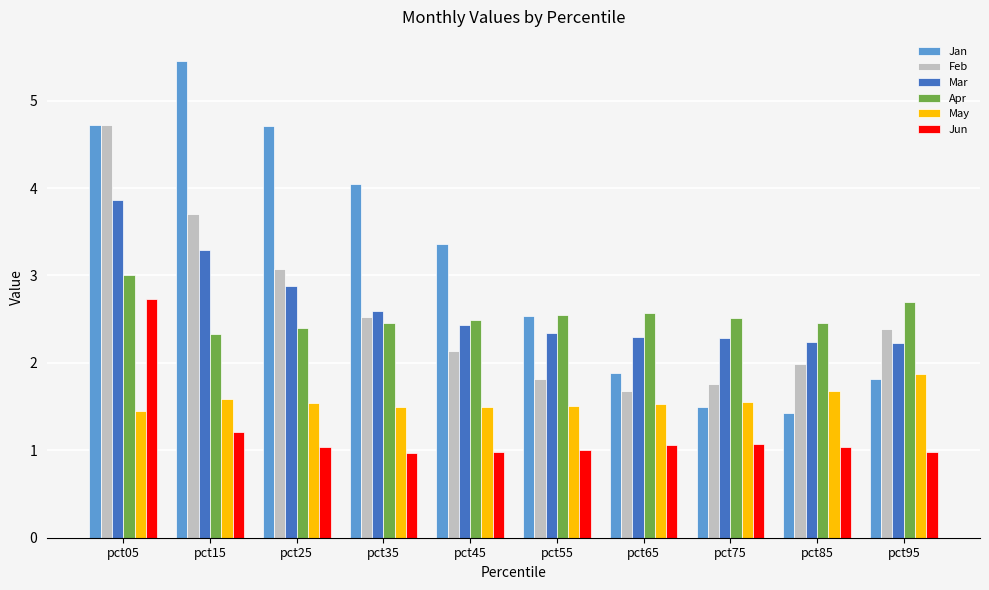

What are all the series names shown in the legend?

Jan, Feb, Mar, Apr, May, Jun